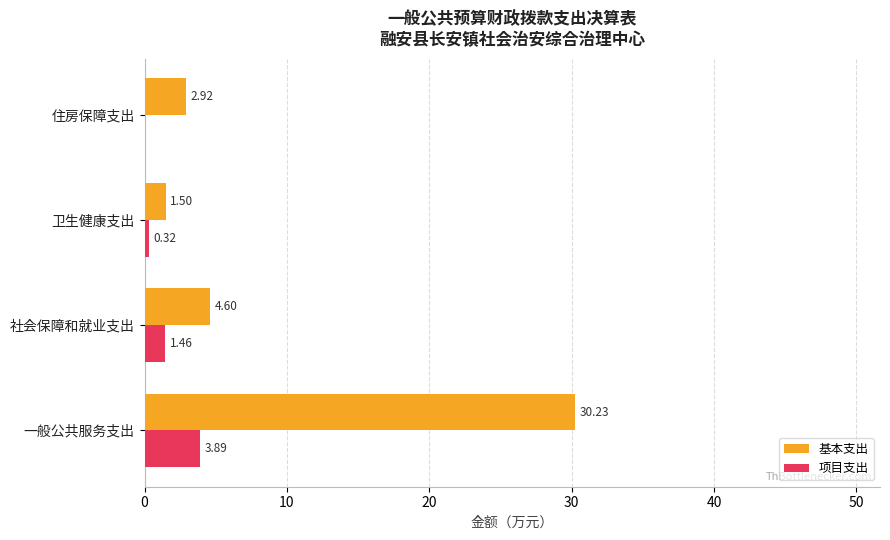

What is the total value across all series at 卫生健康支出?

1.8